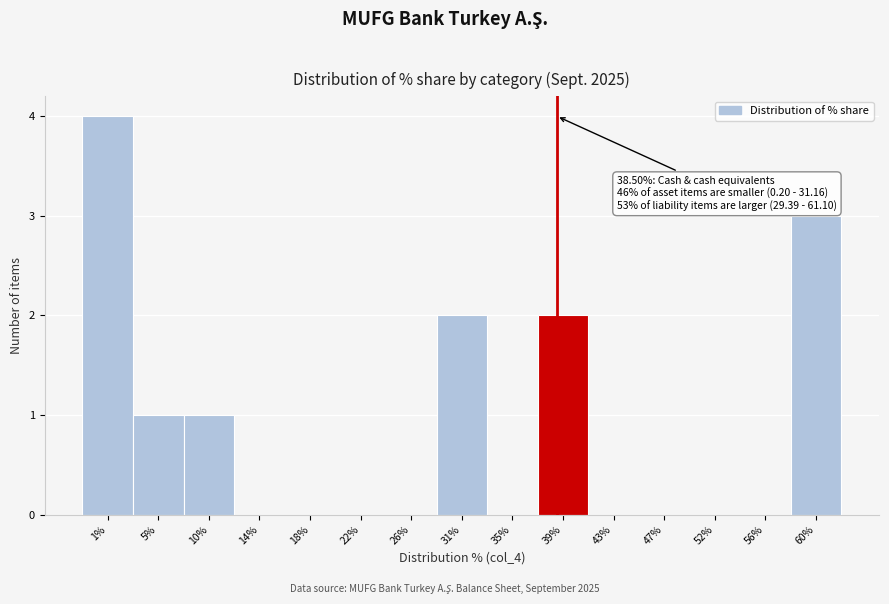

Over which range of the x-axis is the bar tallest?

-1.0 to 3.5